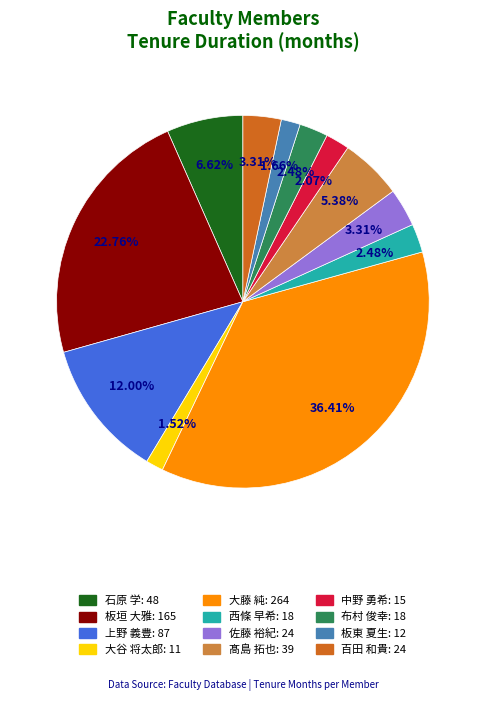

What is the ratio of the value at 板垣 大雅 to the value at 上野 義豊?

1.9